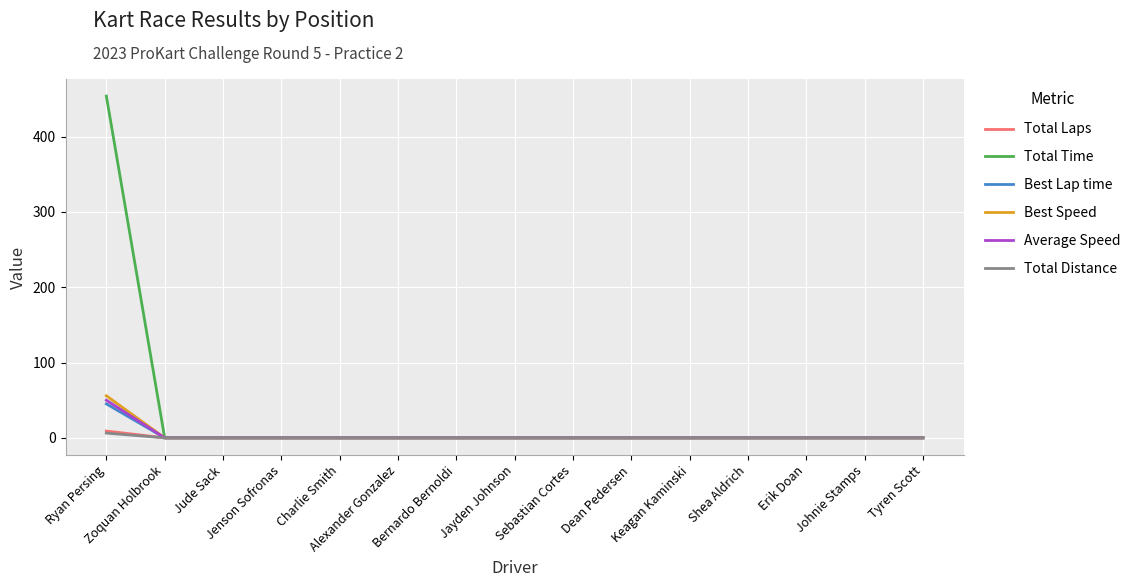

What position from the left is Ryan Persing?

1